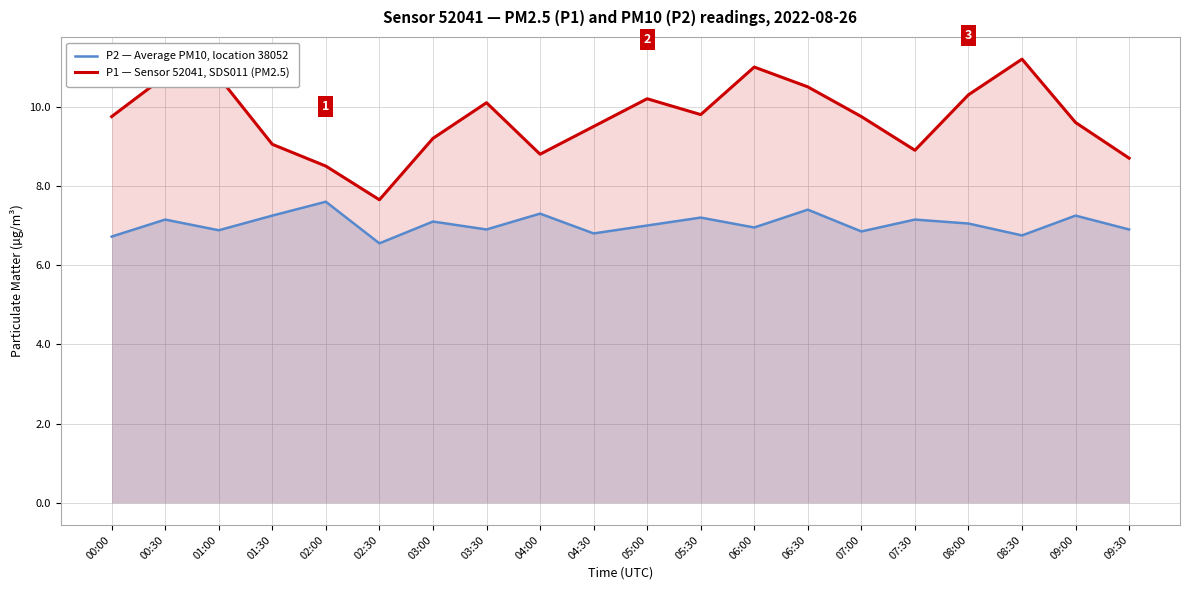

Does the chart display data point markers on the line(s)?

No